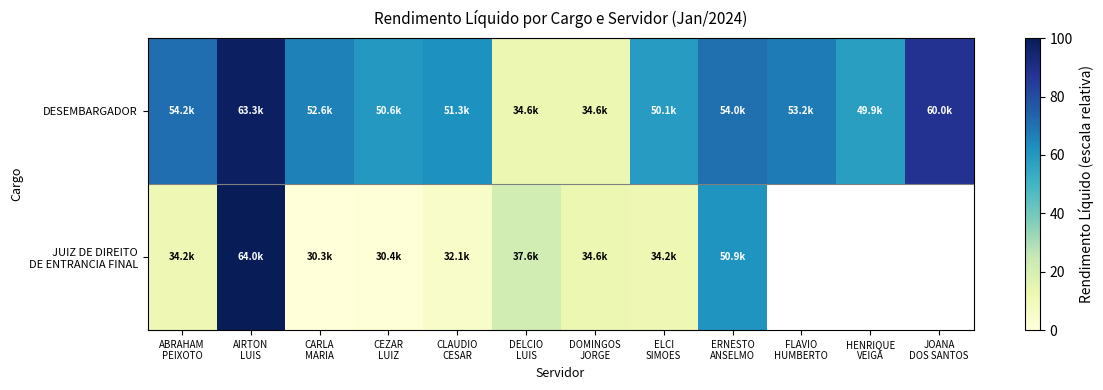

How many data points in JUIZ DE DIREITO DE ENTRANCIA FINAL are above 21?

3